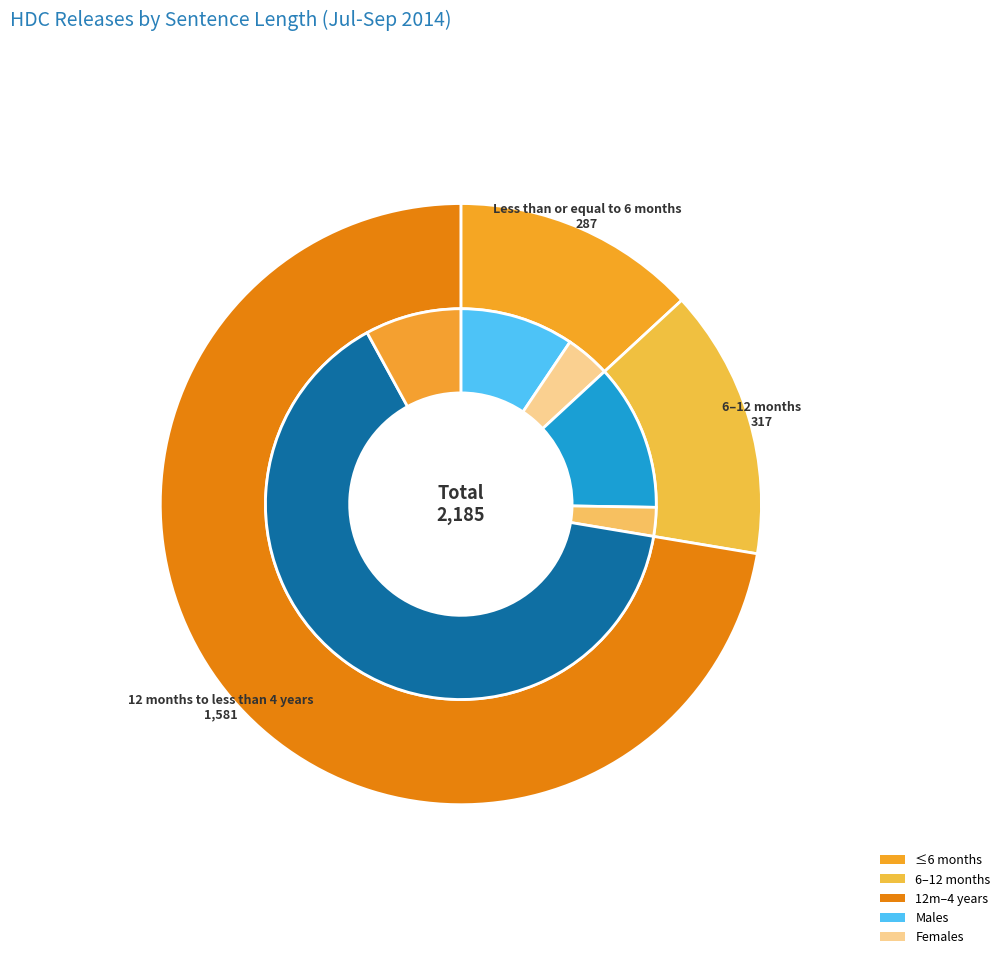

To the nearest percent, what is the combined percentage of Less than or equal to 6 months and 12 months to less than 4 years?

85%